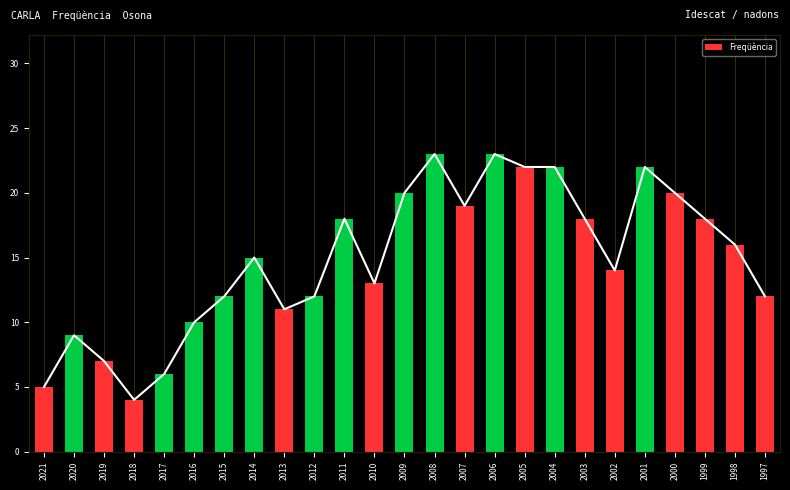

Reading right to left, what are all the values shown in this chart?

12	16	18	20	22	14	18	22	22	23	19	23	20	13	18	12	11	15	12	10	6	4	7	9	5